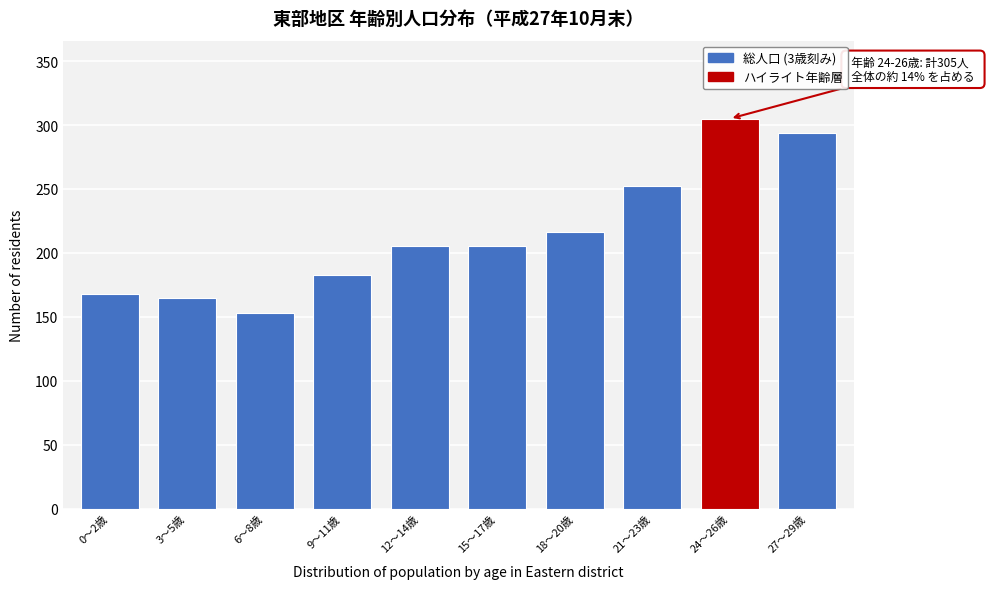

Reading left to right, list all the values displayed in this chart.

0～2歳=168	3～5歳=165	6～8歳=153	9～11歳=183	12～14歳=205	15～17歳=205	18～20歳=216	21～23歳=252	24～26歳=305	27～29歳=294